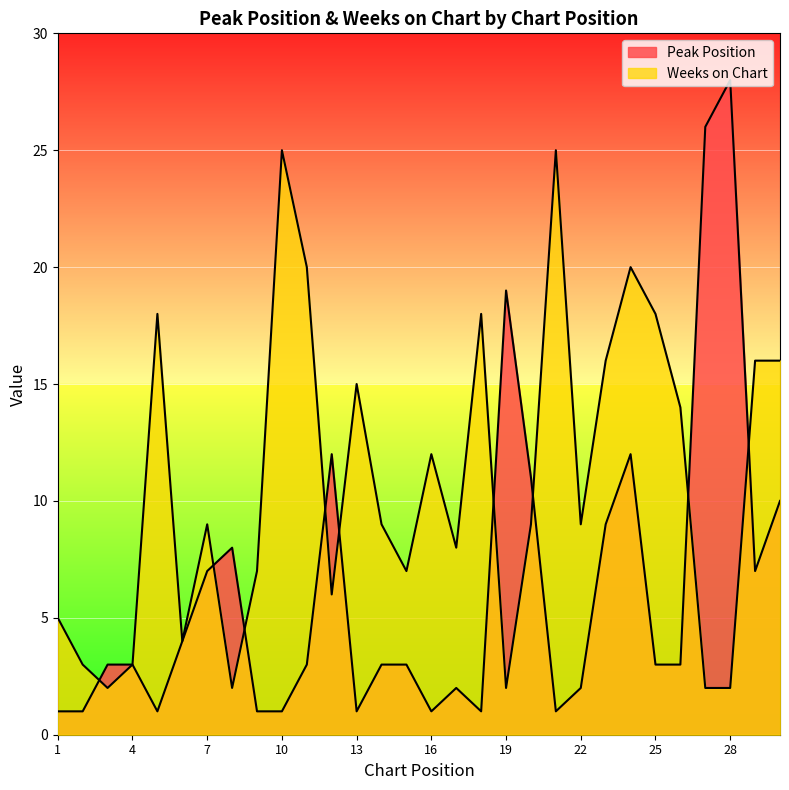

Reading left to right, list all the values displayed in this chart.

Peak Position: 1	1	3	3	1	4	7	8	1	1	3	12	1	3	3	1	2	1	19	11	1	2	9	12	3	3	26	28	7	10
Weeks on Chart: 5	3	2	3	18	4	9	2	7	25	20	6	15	9	7	12	8	18	2	9	25	9	16	20	18	14	2	2	16	16